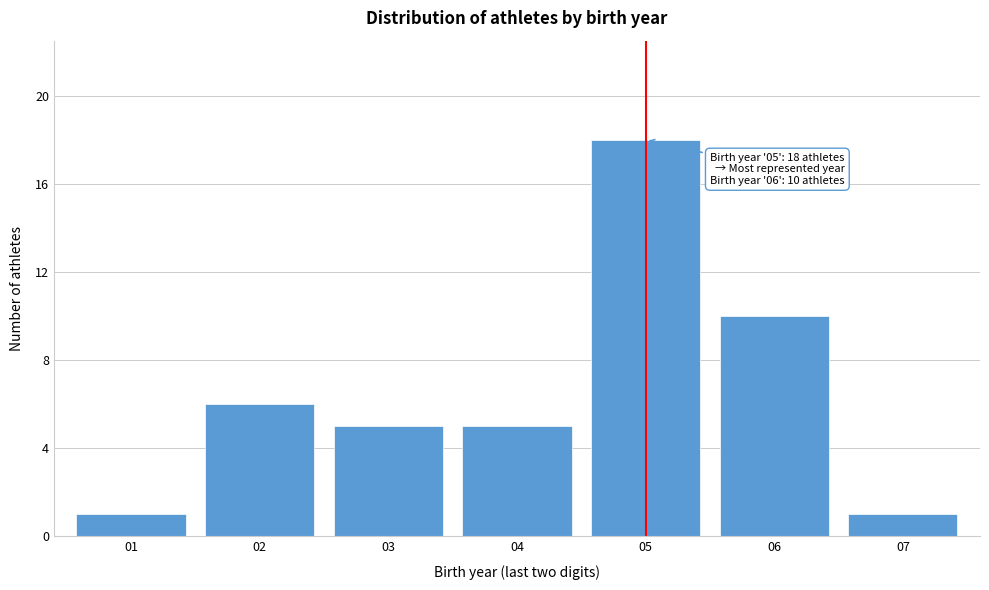

Reading left to right, extract all data points from this chart.

01=1	02=6	03=5	04=5	05=18	06=10	07=1